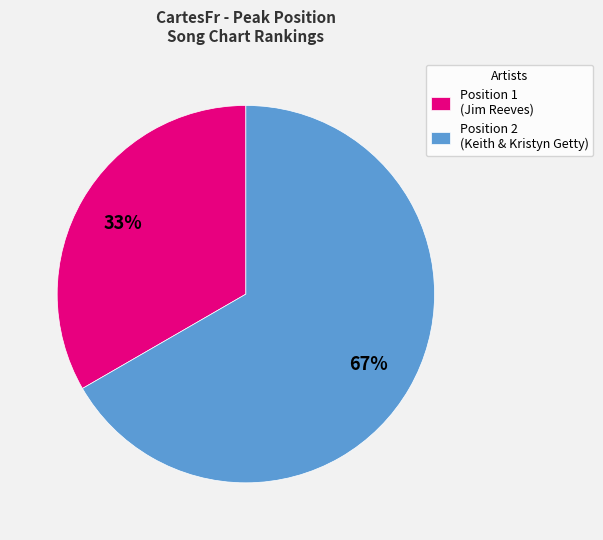

To the nearest percent, what portion does Position 2 (Keith & Kristyn Getty) represent?

67%